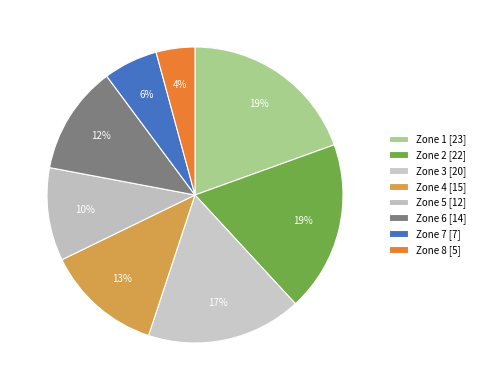

To the nearest percent, what portion does Zone 3 represent?

17%